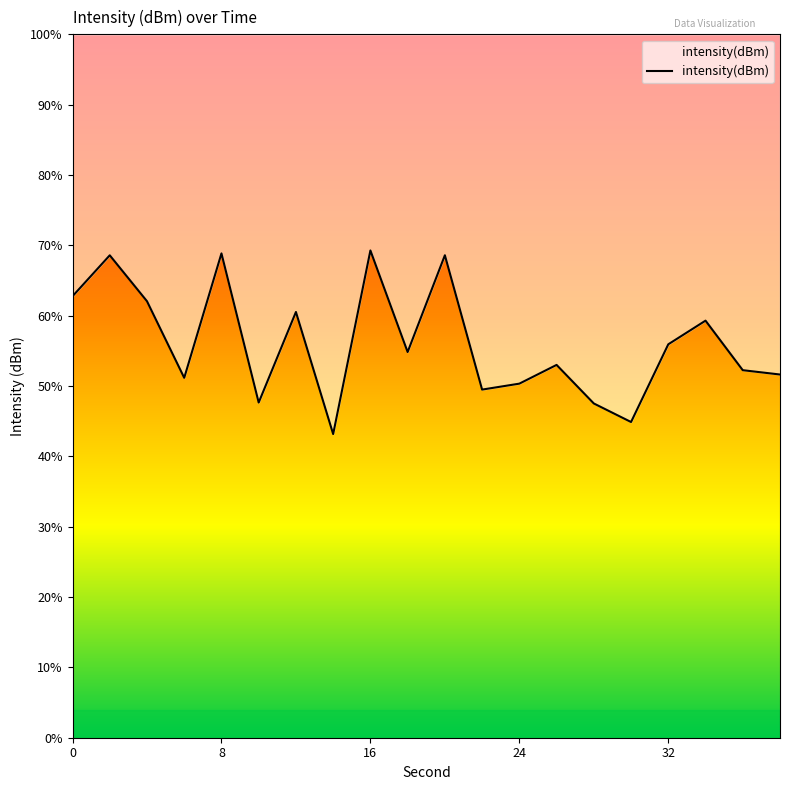

Which label corresponds to the smallest value in the chart?

14